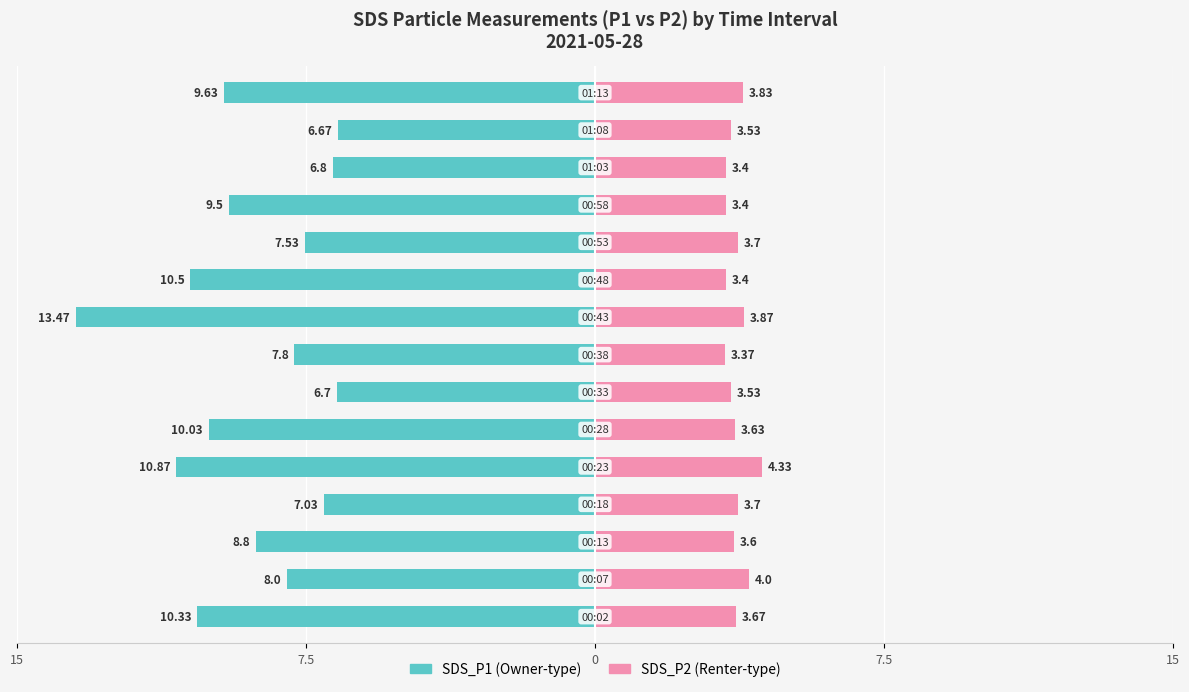

What is the minimum value for SDS_P2?

3.4